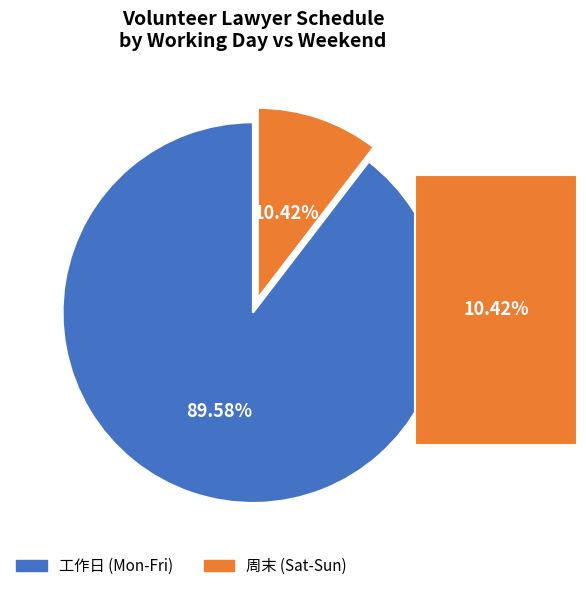

How many slices are in this pie chart?

2